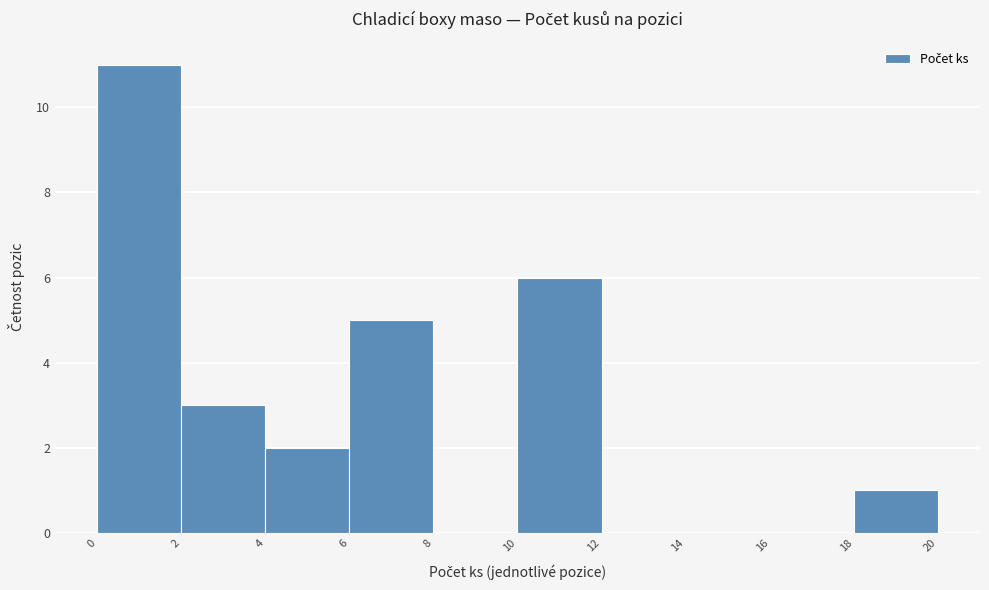

How tall is the bar that spans 18 to 20 on the x-axis? The values are not printed on the chart, so give them approximately, as read against the axis.

1